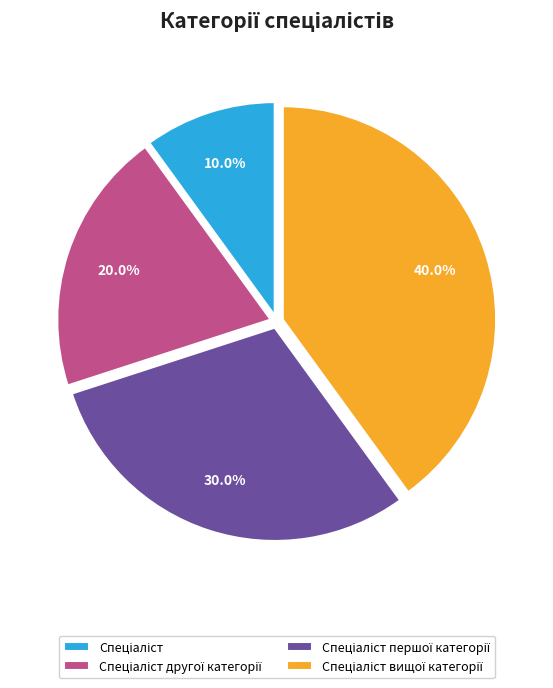

Does any single category account for the majority?

No